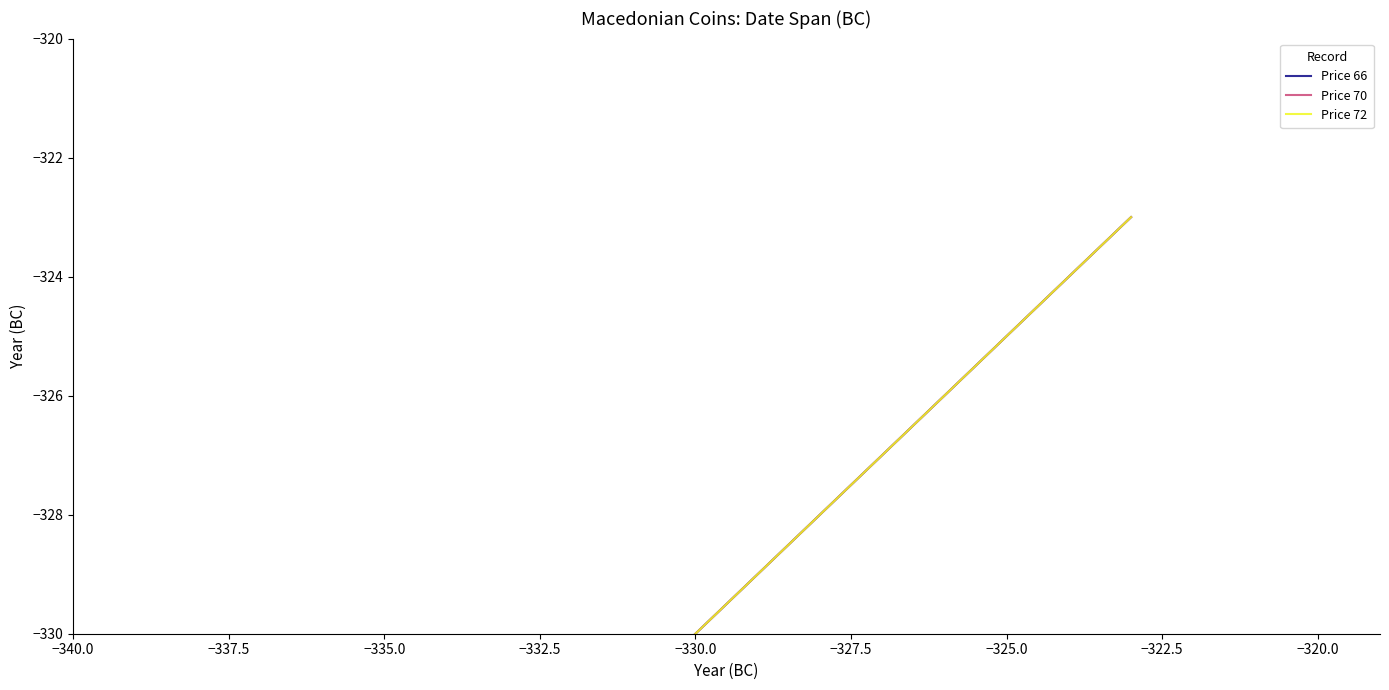

What position from the left is −340.0?

1